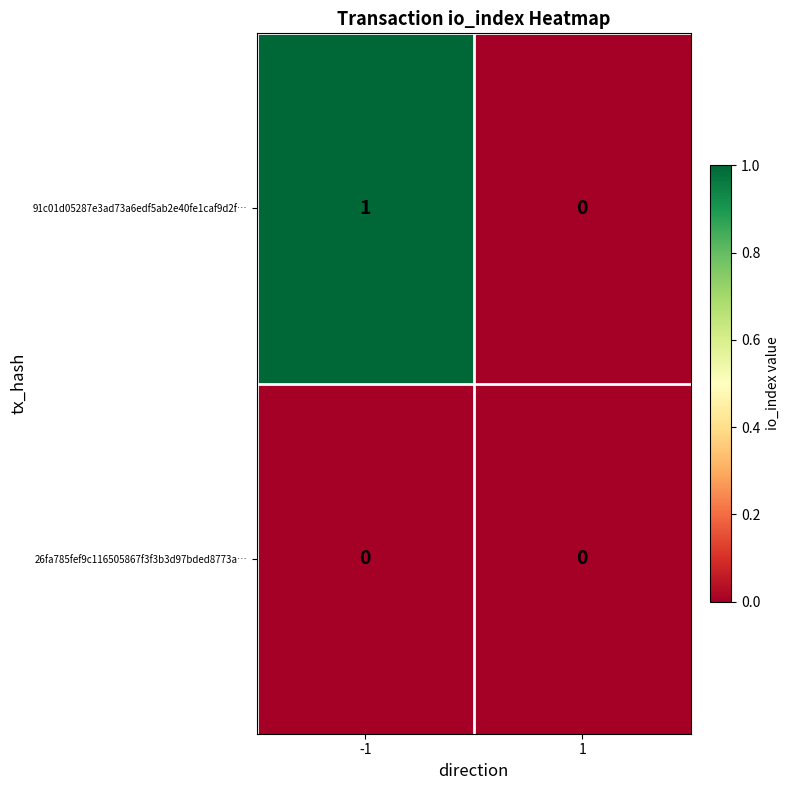

Is it true that 91c01d05287e3ad73a6edf5ab2e40fe1caf9d2f… equals 0 at 1?

True